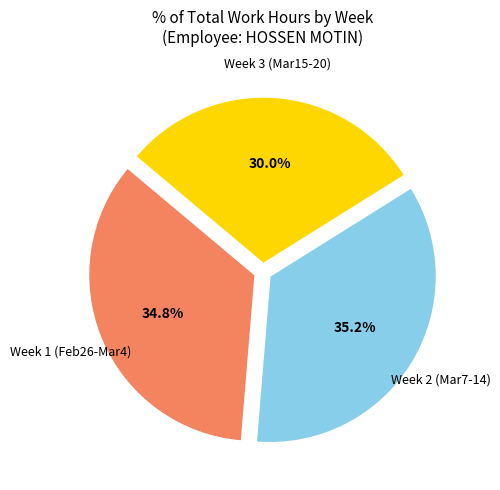

Does any single category account for the majority?

No